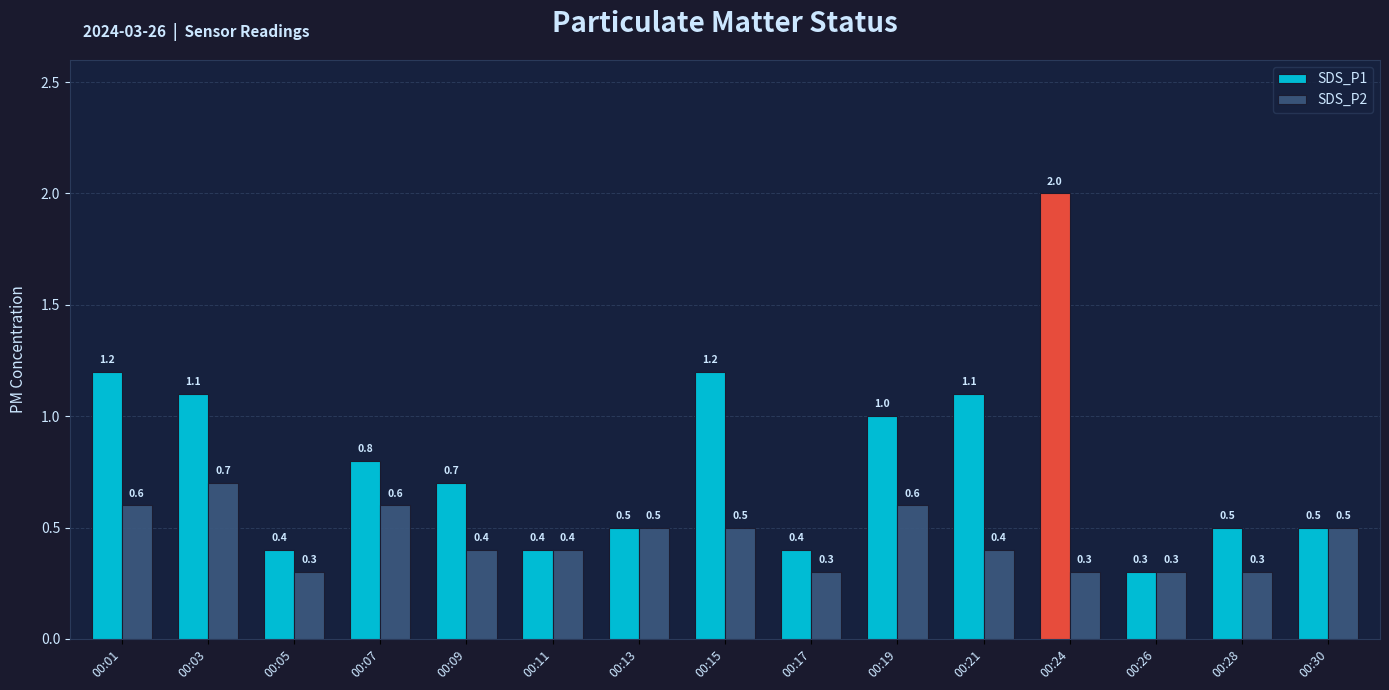

Which series has the widest spread of values?

SDS_P1